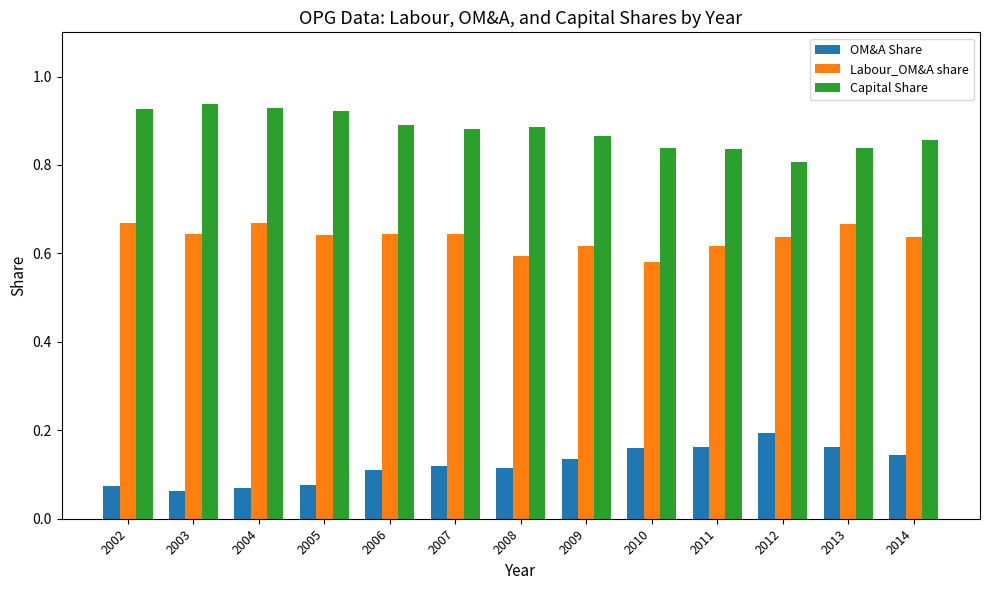

What is the total value across all series at 2014?

1.6